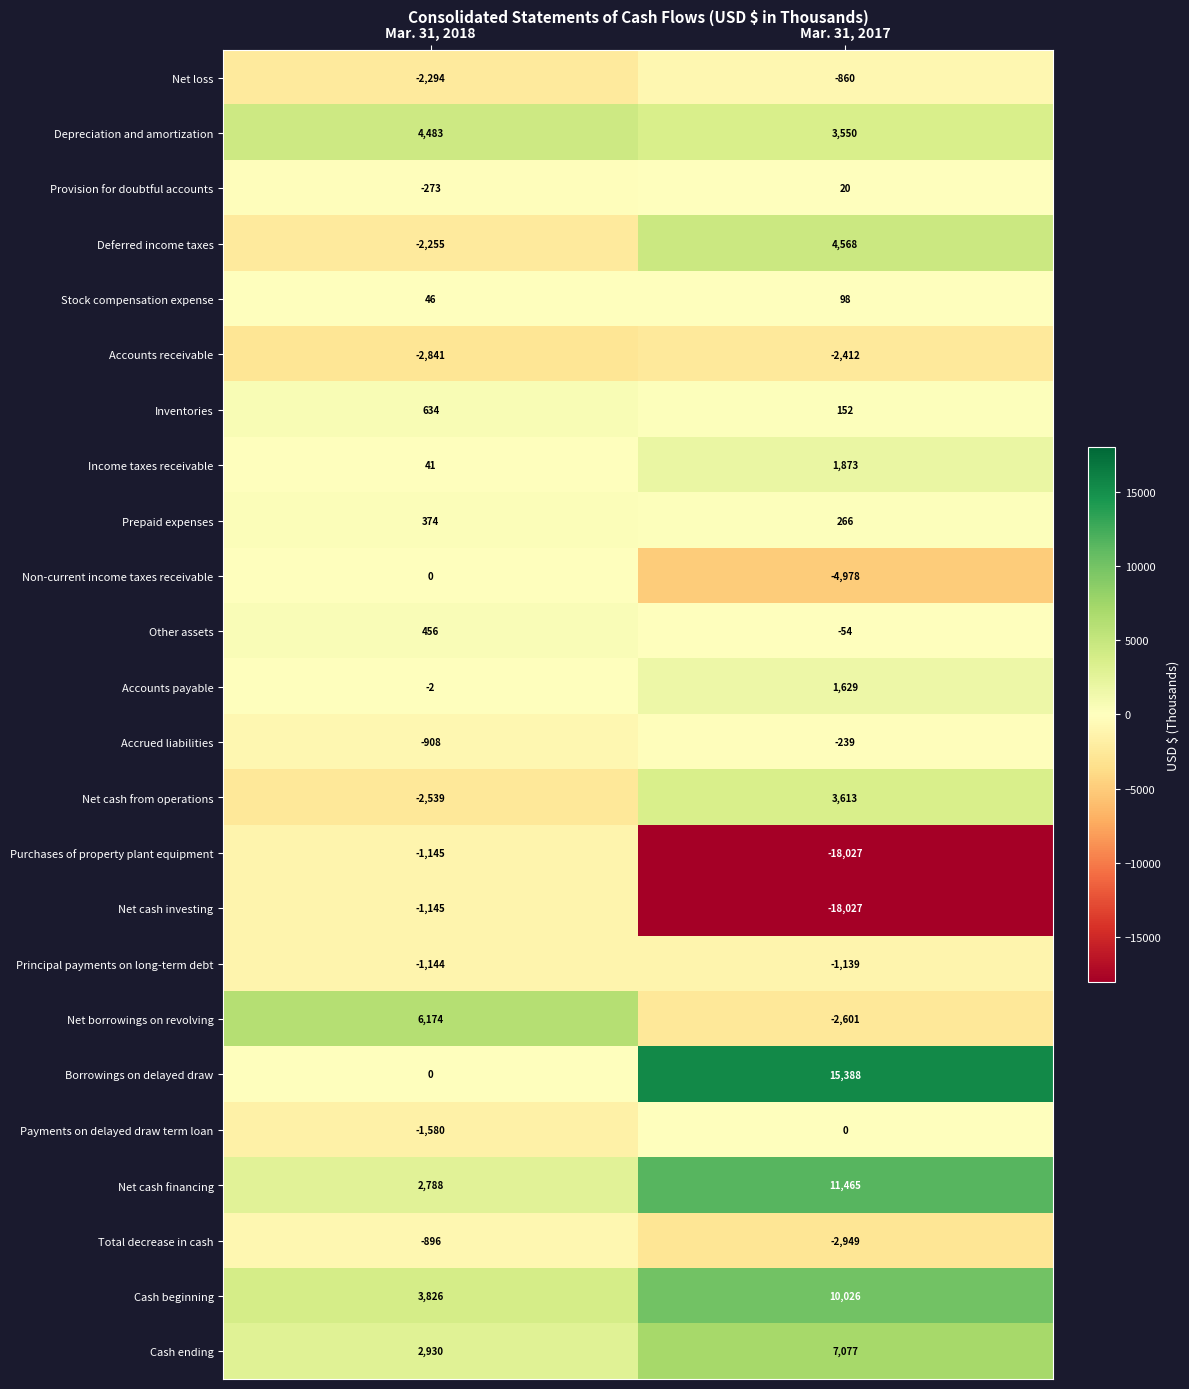

What is the difference between the highest and lowest values at Mar. 31, 2017?

33415